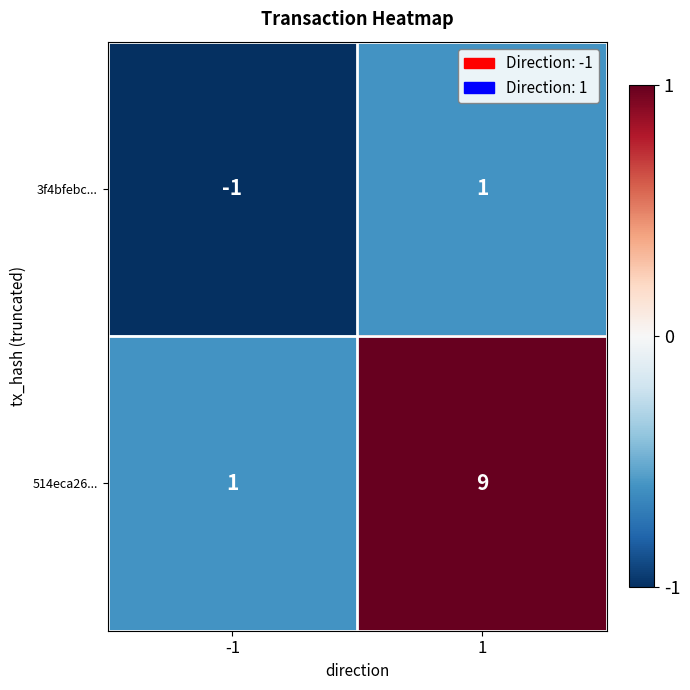

How many negative values does the 3f4bfebc... series have?

1